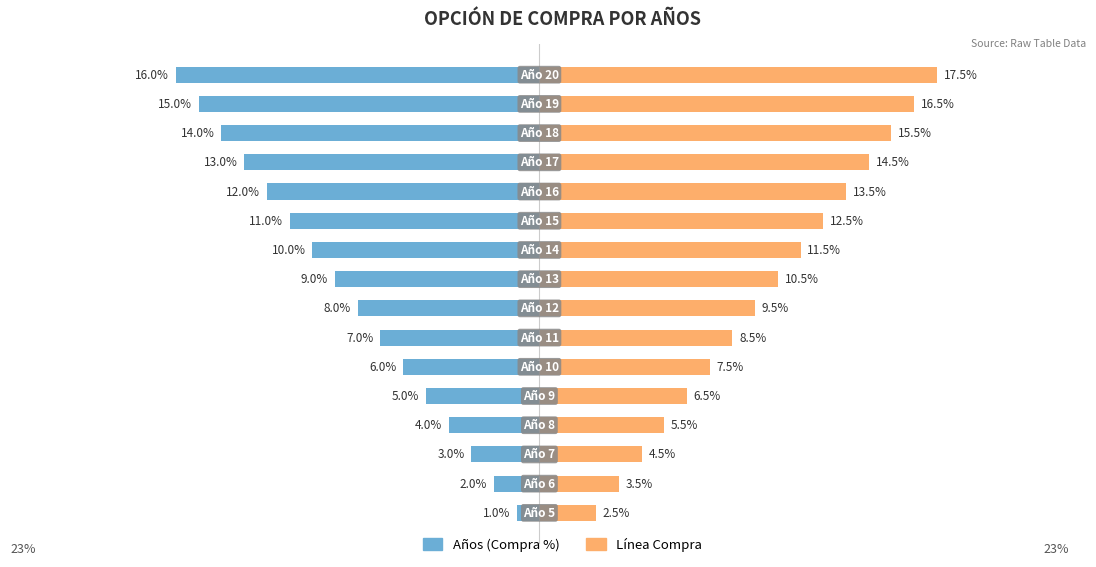

Reading left to right, list all the values displayed in this chart.

Años (Compra %): -1.0	-2.0	-3.0	-4.0	-5.0	-6.0	-7.0	-8.0	-9.0	-10.0	-11.0	-12.0	-13.0	-14.0	-15.0	-16.0
Línea Compra: 2.5	3.5	4.5	5.5	6.5	7.5	8.5	9.5	10.5	11.5	12.5	13.5	14.5	15.5	16.5	17.5